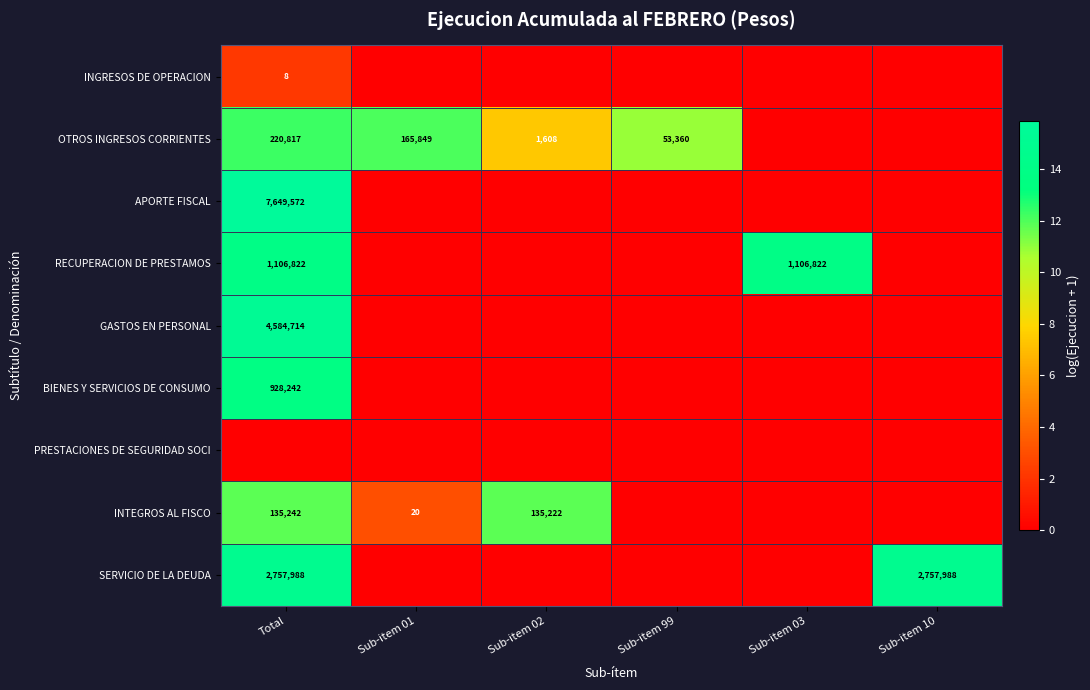

What is the difference between the highest and lowest values at Sub-item 99?

10.9